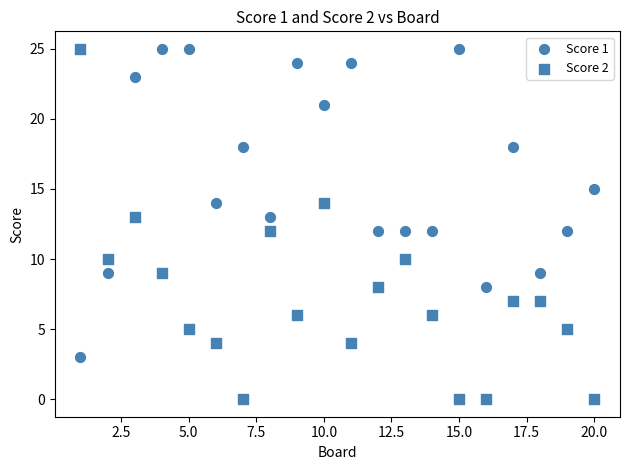

How many data points are displayed?

40